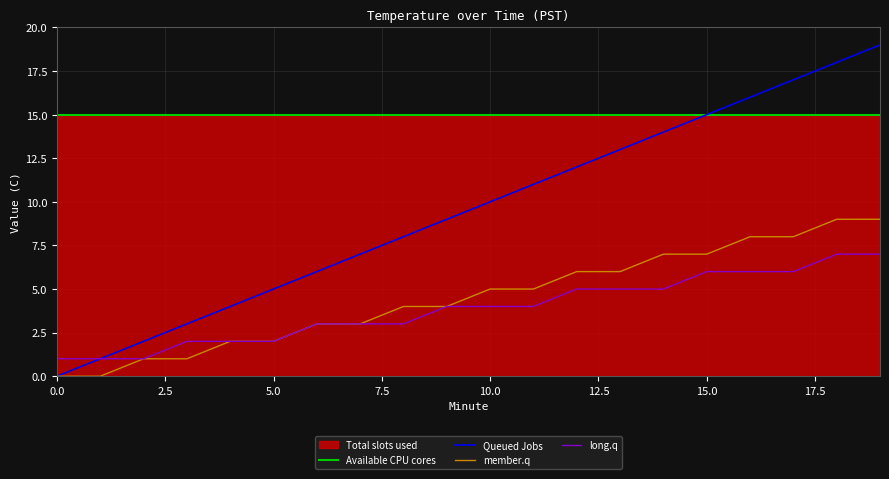

What is the value of the Queued Jobs point at the 18th from the left?

17